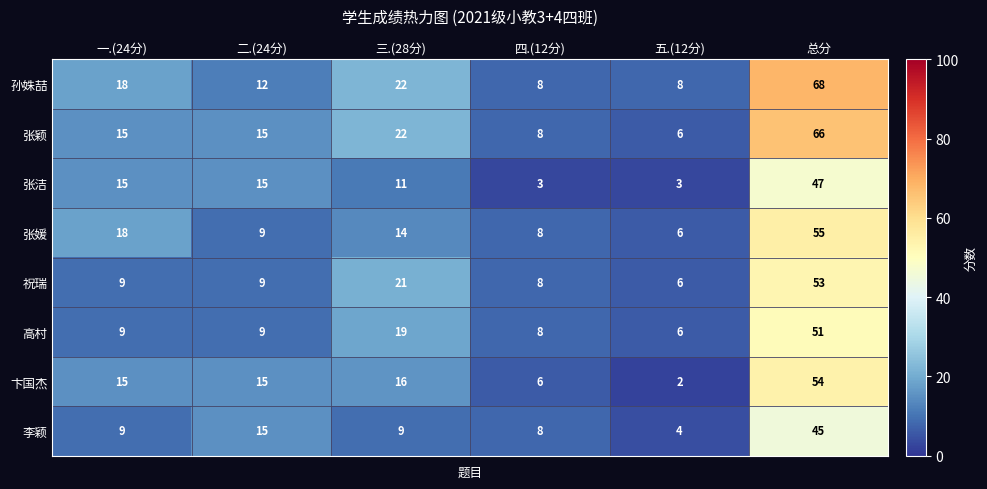

Is the value of 张媛 at 一.(24分) greater than the value of 祝瑞 at 二.(24分)?

Yes